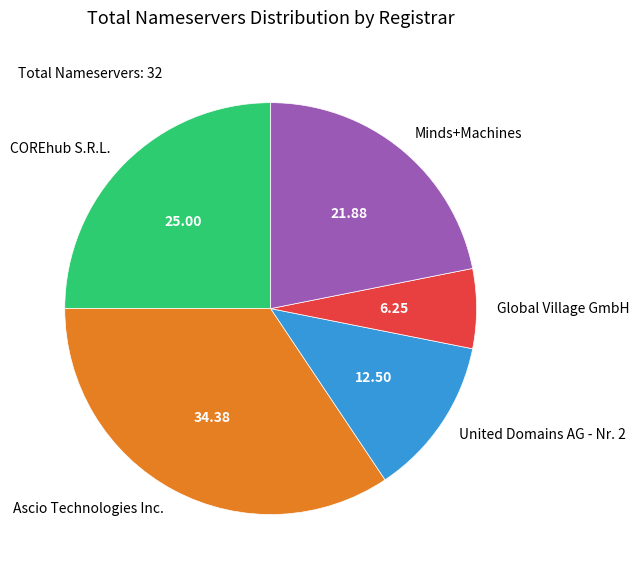

The Ascio Technologies Inc. slice represents 21% of the pie. True or false?

False